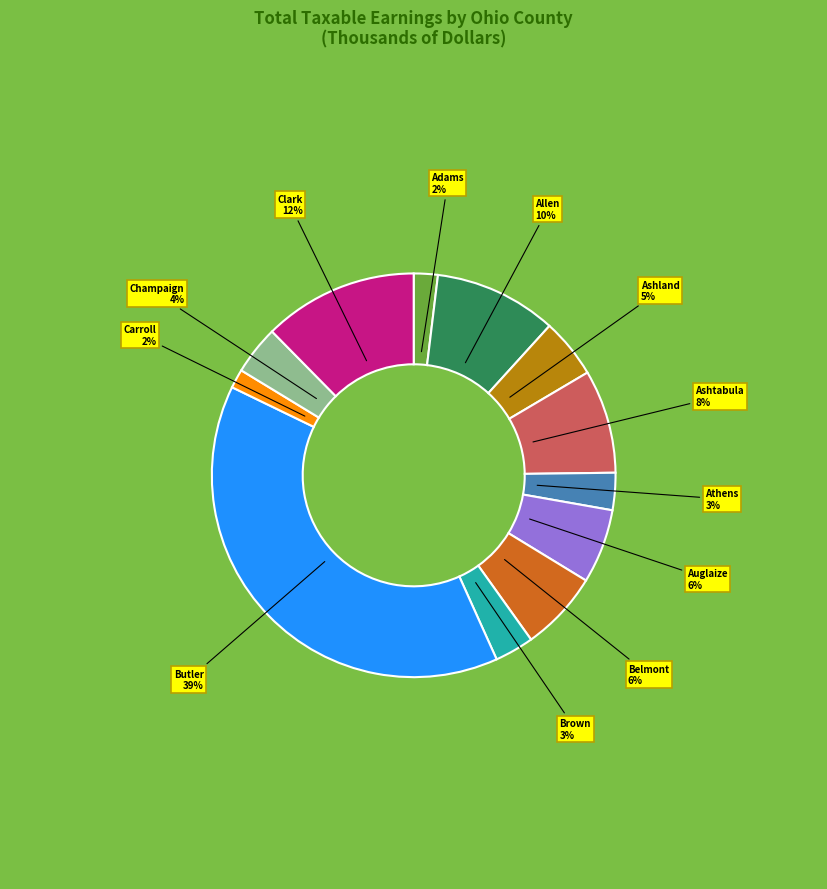

Which has a higher value, Champaign or Ashtabula?

Ashtabula